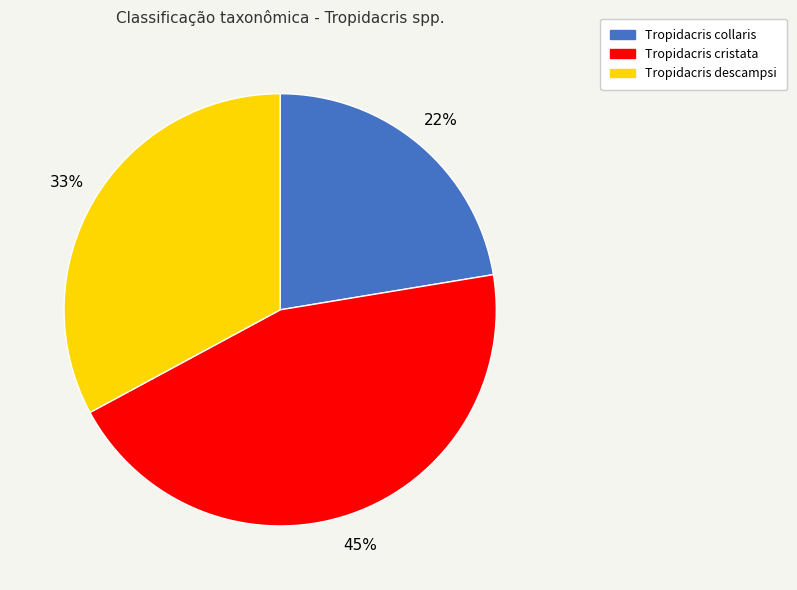

Does Tropidacris descampsi represent more than half of the total?

No